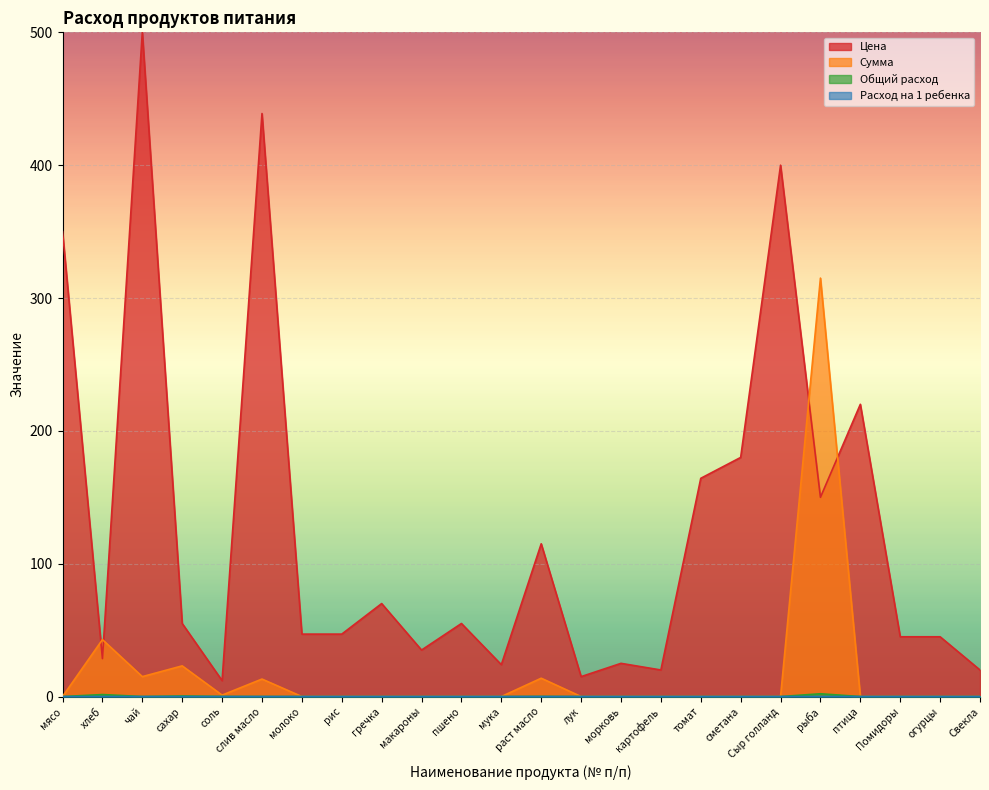

What position from the left is сахар?

4